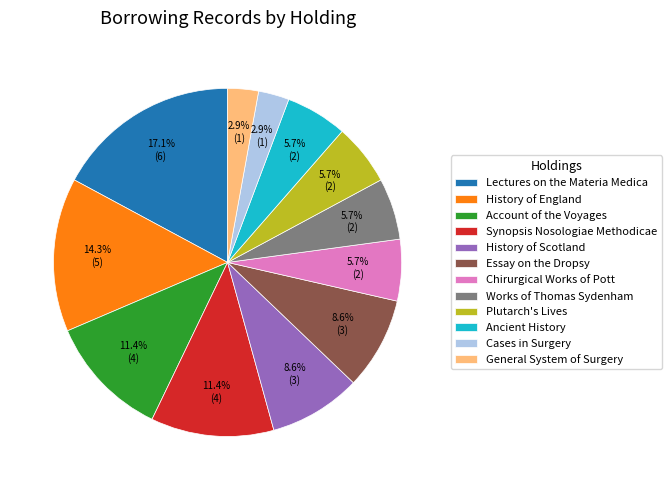

Which category has the biggest portion of the pie?

Lectures on the Materia Medica